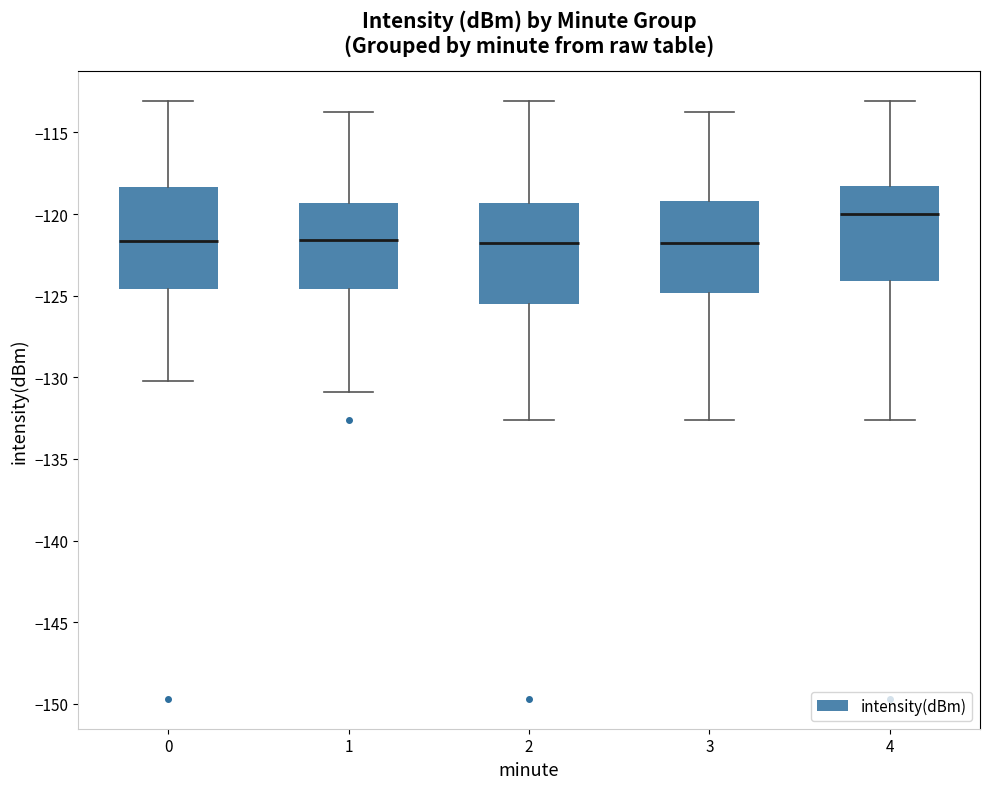

Where does the upper whisker of the box at x = 4 end on the y-axis? The values are not printed on the chart, so give them approximately, as read against the axis.

-113.0